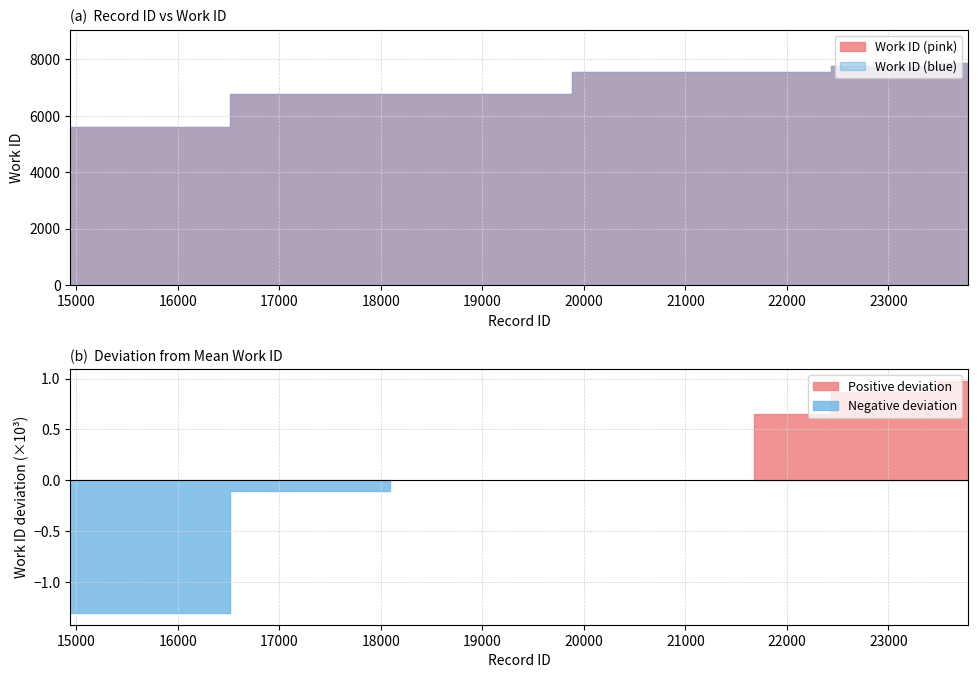

What is the value of the 6th point from the left?

7541